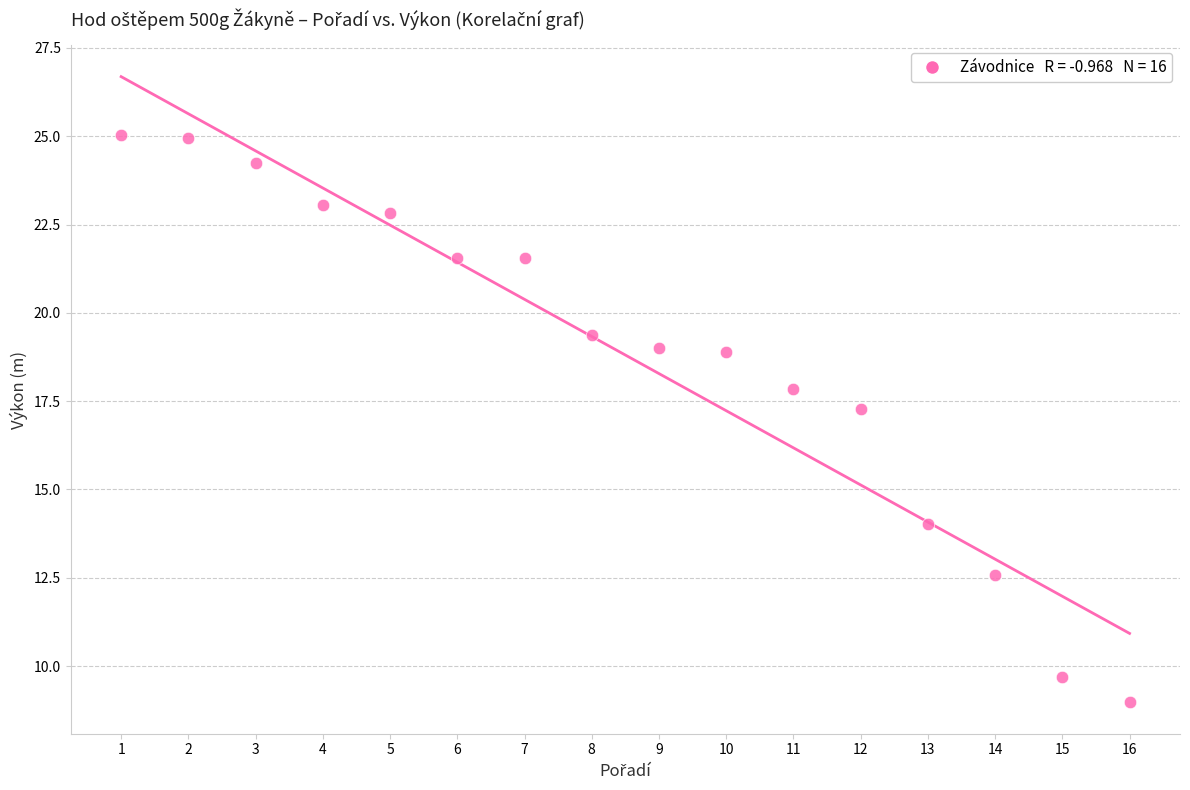

What is the range of Y values (max minus min)?

16.1